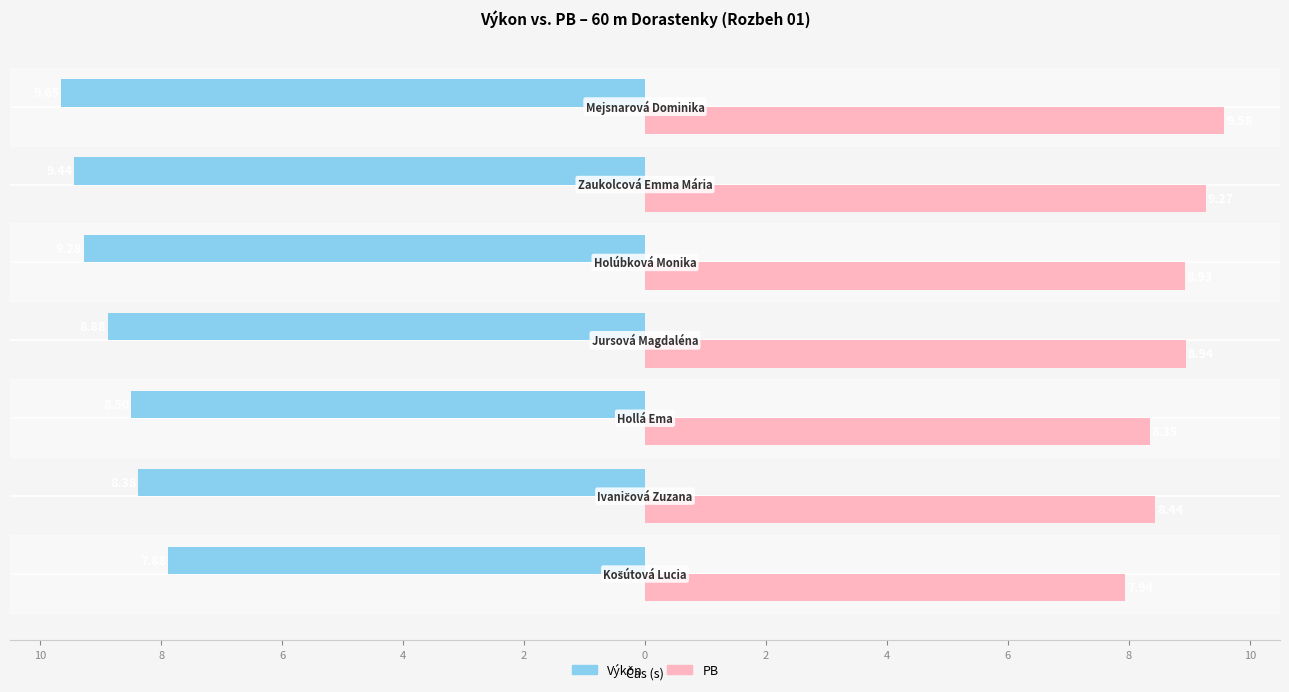

What are all the series names shown in the legend?

Výkon, PB